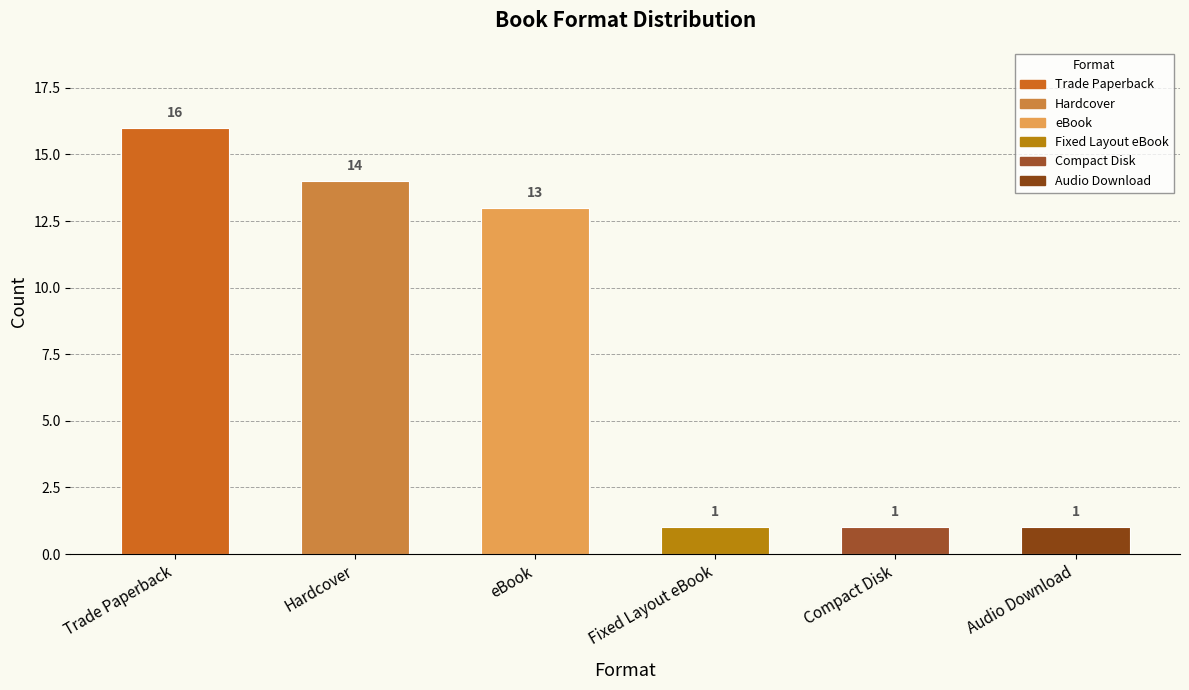

At which label is the value closest to 8?

eBook